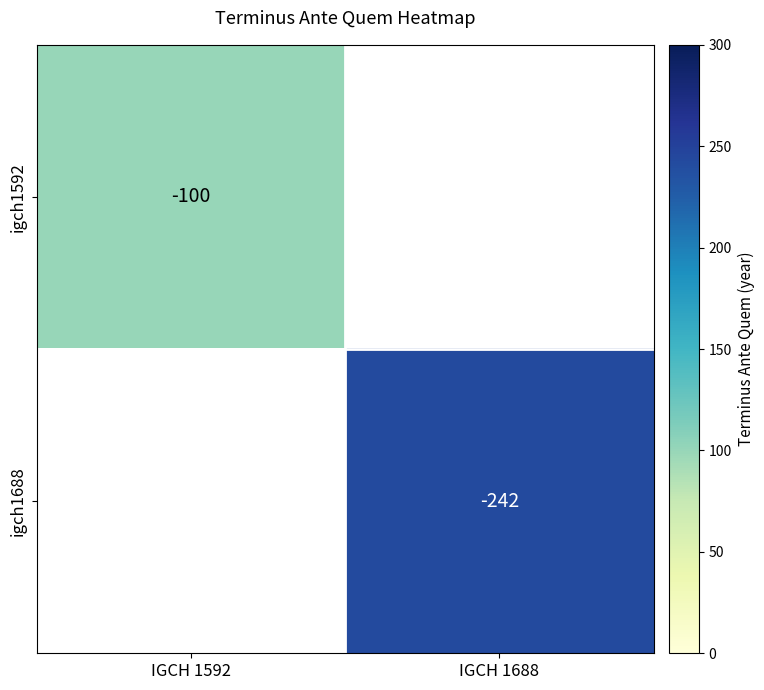

Which label corresponds to the smallest value in the chart?

IGCH 1592